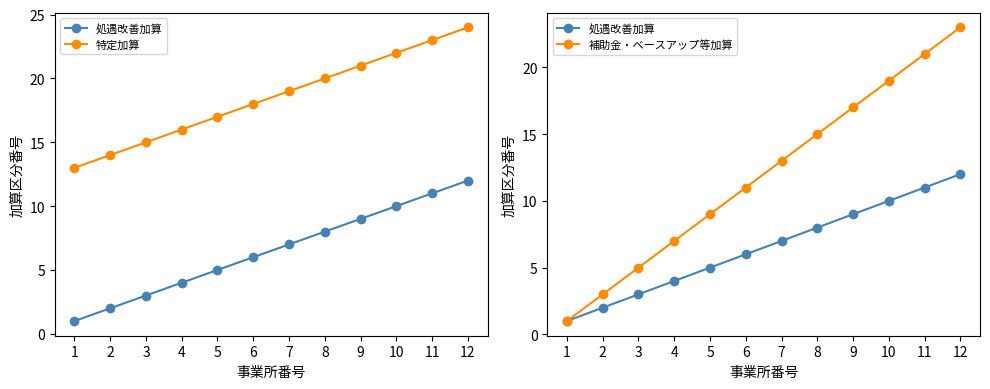

The value of 補助金・ベースアップ等加算 at 8 is 20. True or false?

False